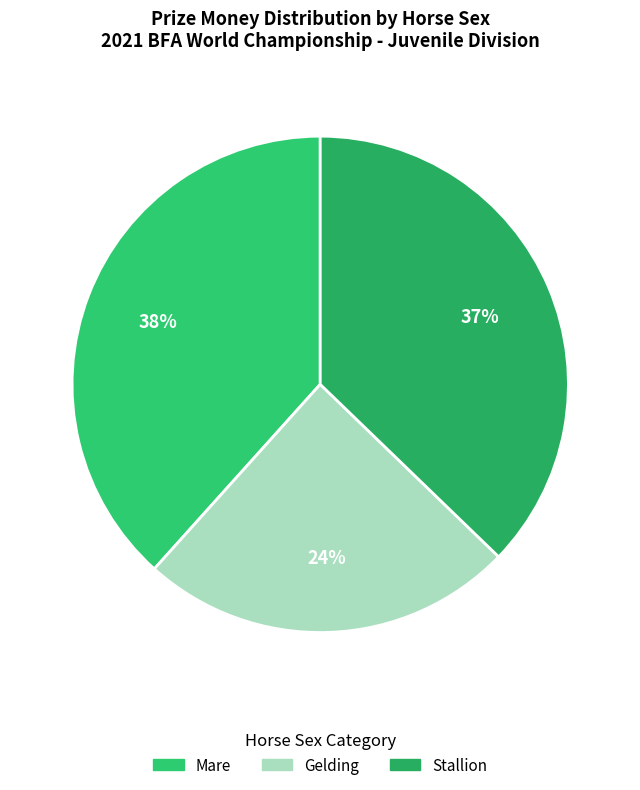

Count the number of slices in the pie.

3